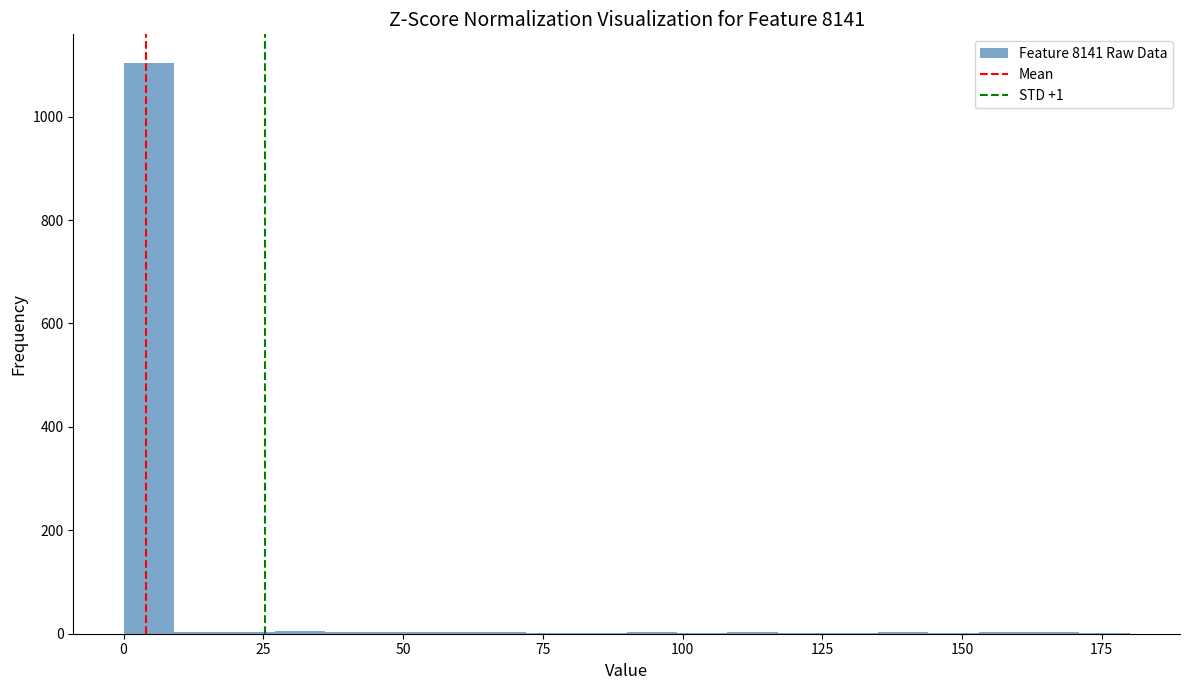

Read against the x-axis, roughly where is the centre of the tallest bar?

5